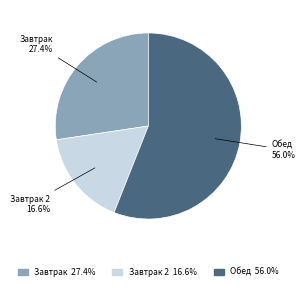

Which slice represents more than half of the pie?

Обед